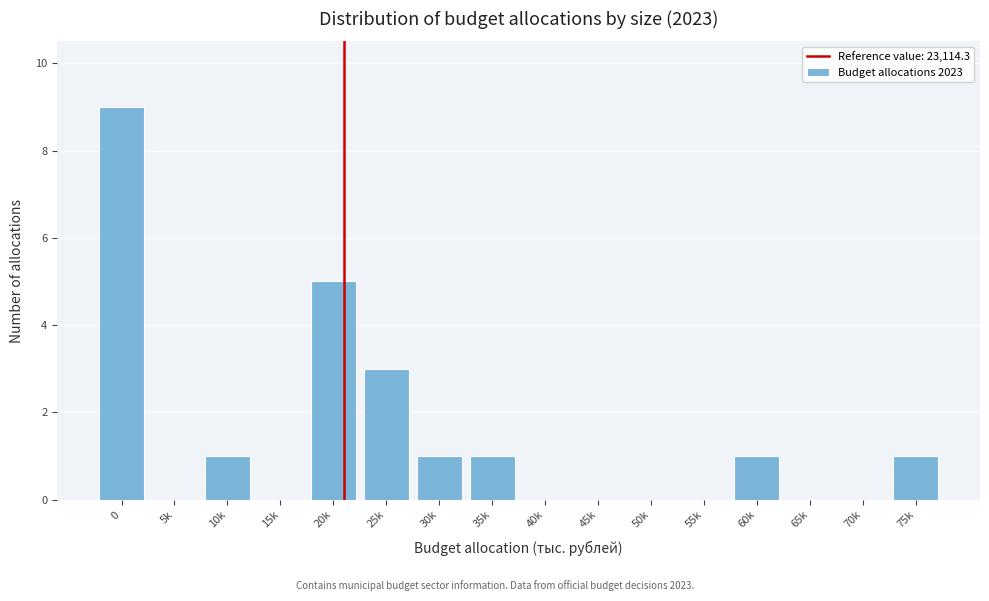

Reading left to right, extract all data points from this chart.

0=9	5k=0	10k=1	15k=0	20k=5	25k=3	30k=1	35k=1	40k=0	45k=0	50k=0	55k=0	60k=1	65k=0	70k=0	75k=1